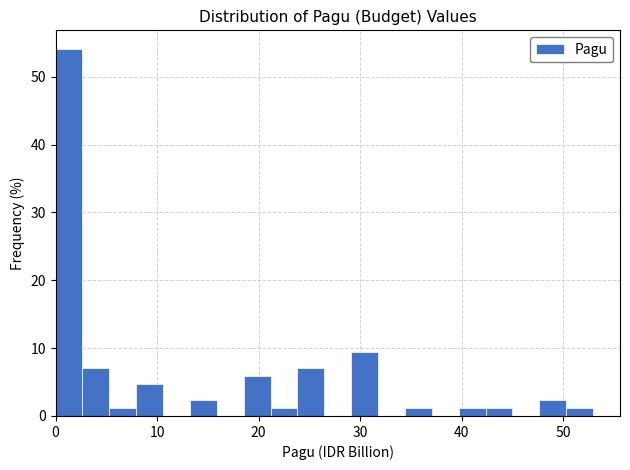

Read against the x-axis, roughly where is the centre of the tallest bar?

1